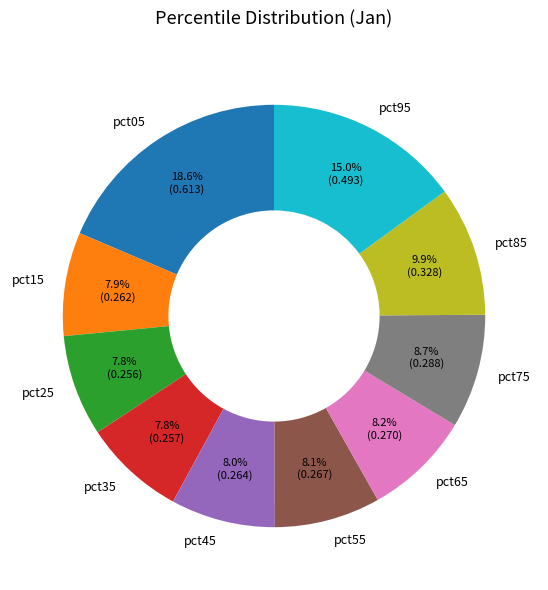

Between pct15 and pct95, which is larger?

pct95